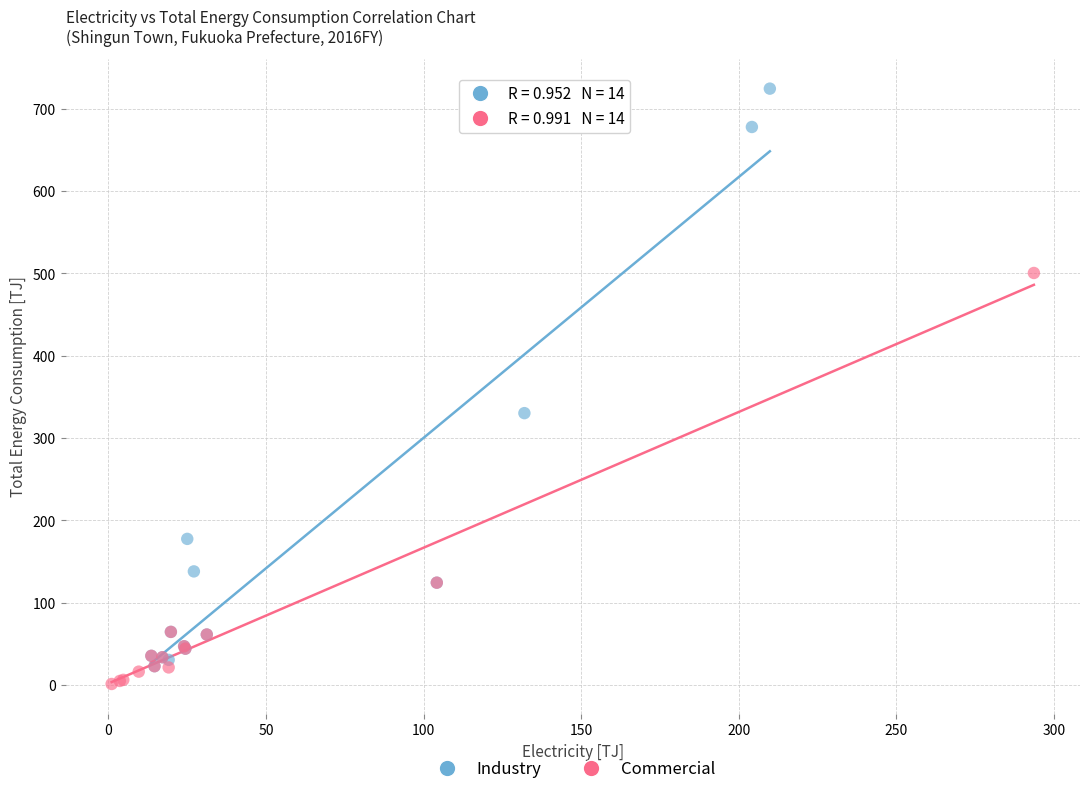

Which series reaches the minimum Y coordinate?

Commercial